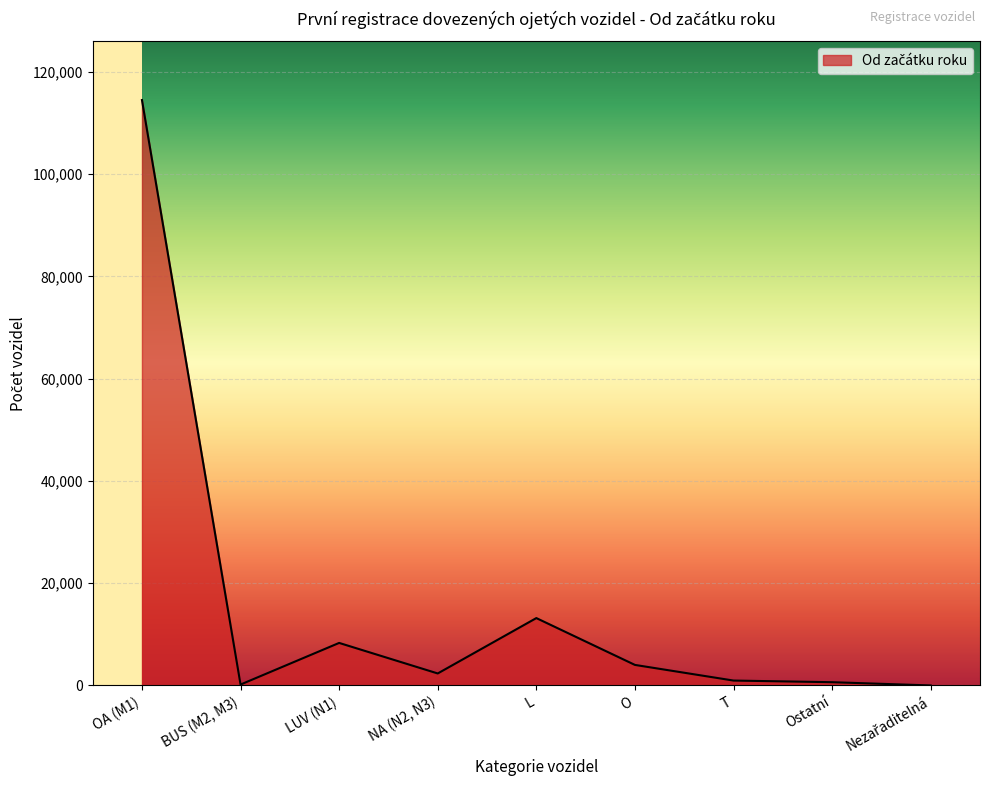

What is the greatest value displayed?

114493